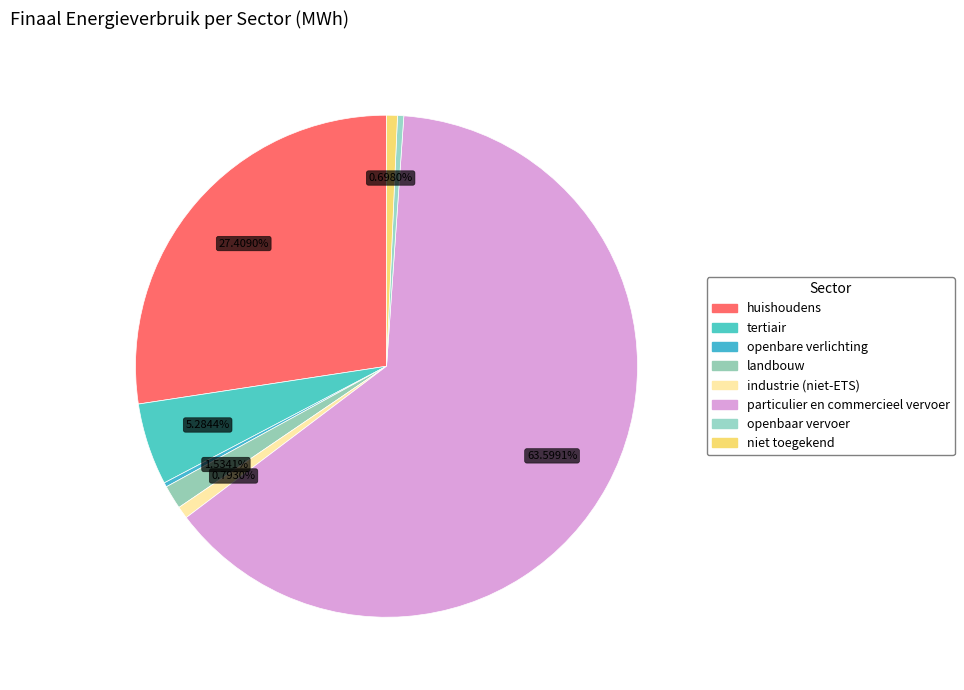

What is the largest slice in the pie chart?

particulier en commercieel vervoer